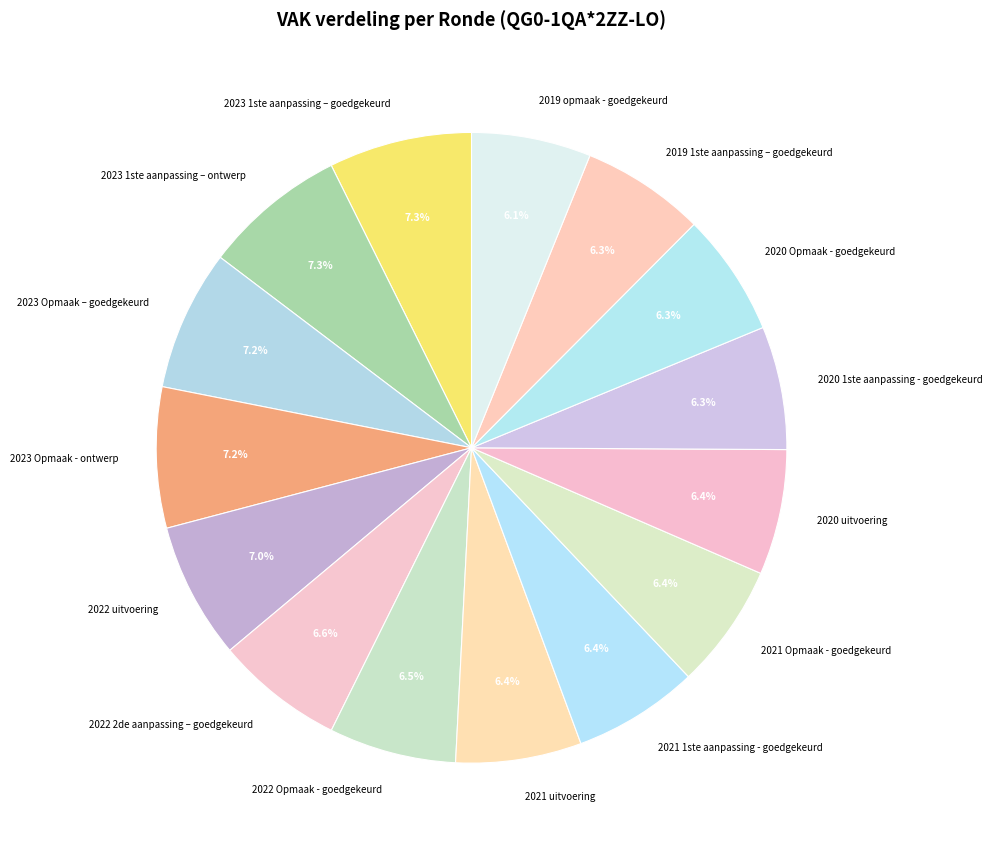

Is there a majority slice in this chart?

No